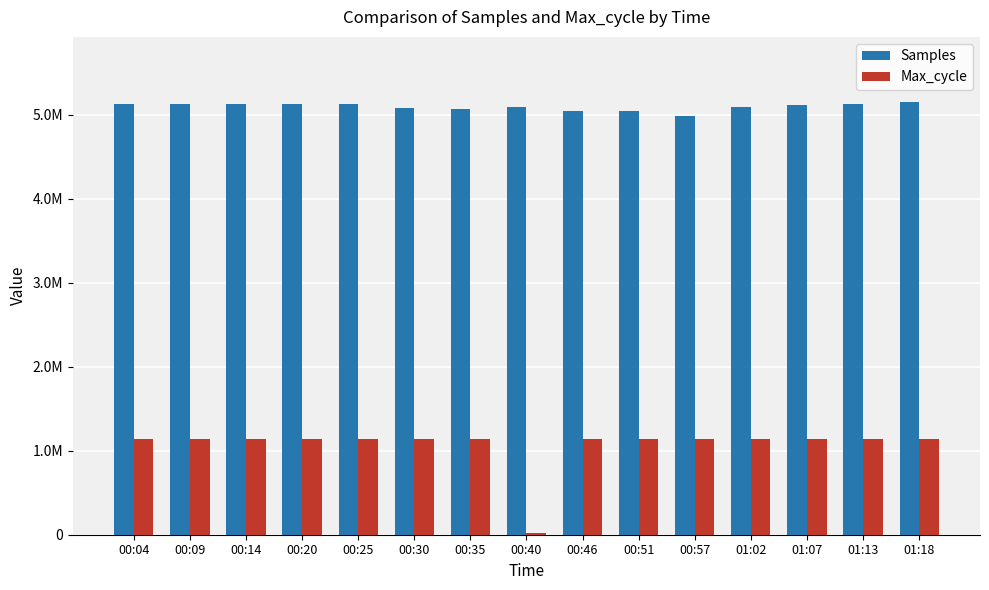

What is the sum of the Samples values at 00:51 and 00:46?

10076390